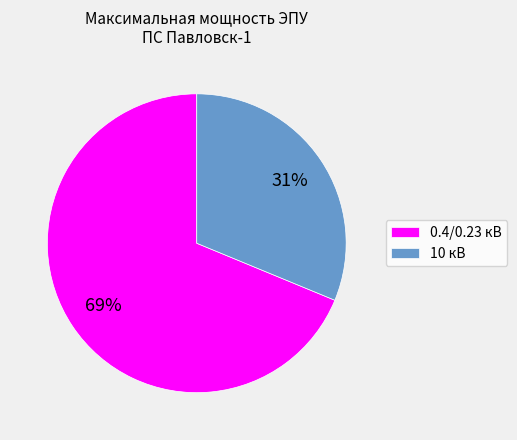

To the nearest percent, what portion does 0.4/0.23 кВ represent?

69%